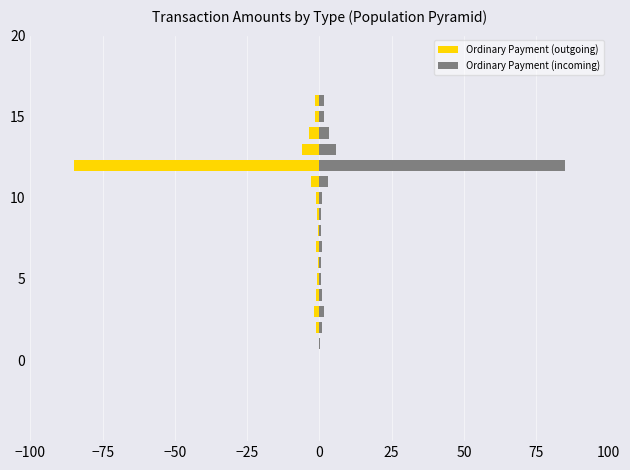

The Ordinary Payment (incoming) series shows 0.0 at 0. True or false?

True